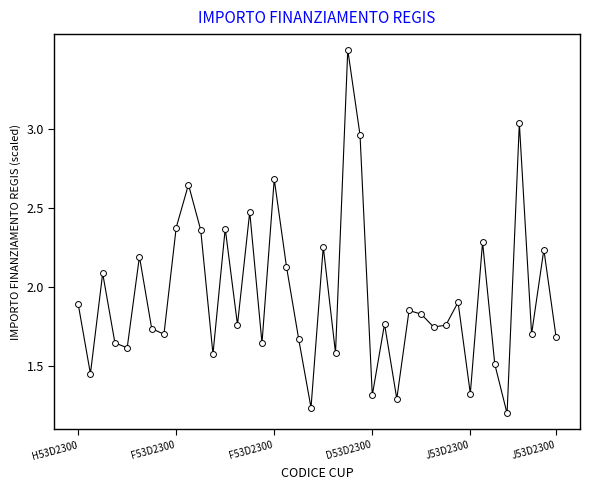

What is the maximum value shown in the chart?

3.5